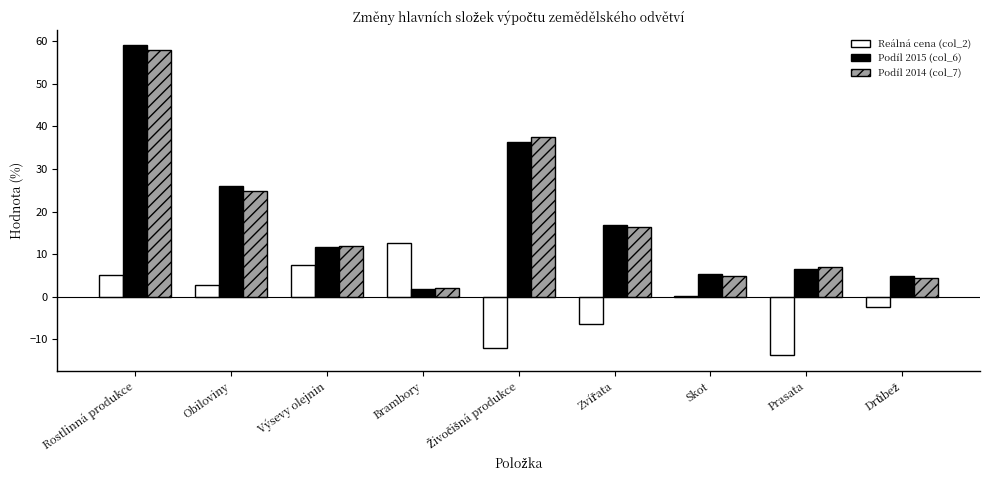

Is the value of Podíl 2015 (col_6) at Výsevy olejnin greater than the value of Podíl 2014 (col_7) at Skot?

Yes